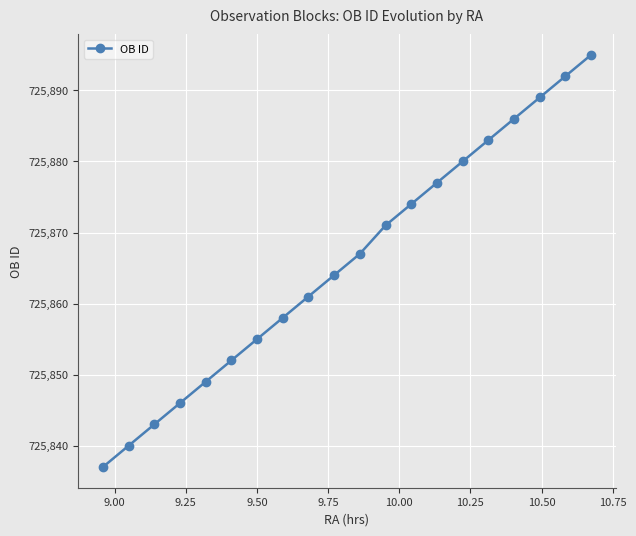

Reading left to right, transcribe all the data shown in this chart.

725837	725840	725843	725846	725849	725852	725855	725858	725861	725864	725867	725871	725874	725877	725880	725883	725886	725889	725892	725895